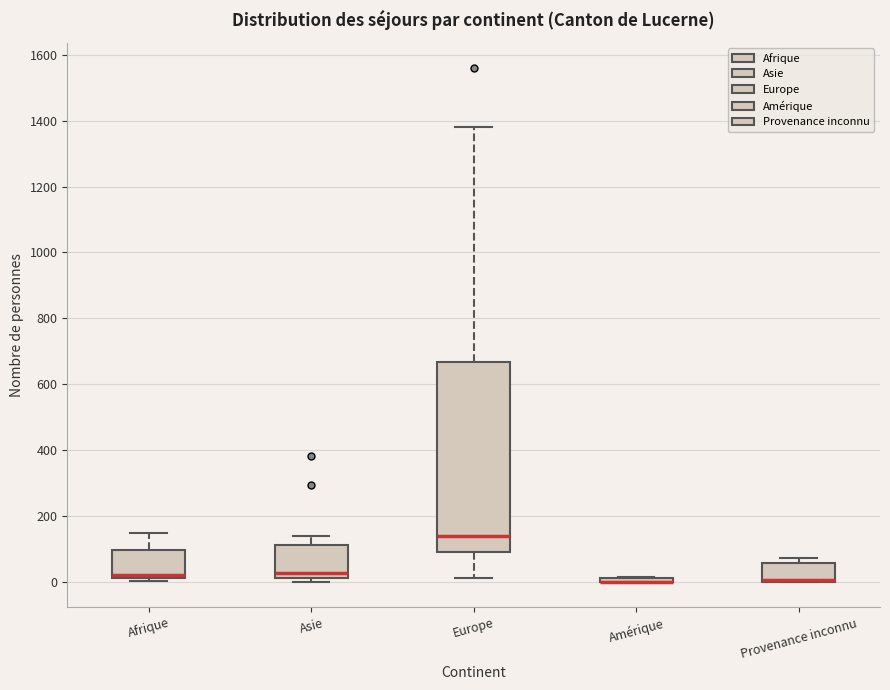

Comparing the boxes themselves (not the whiskers), which one is the tallest?

Europe